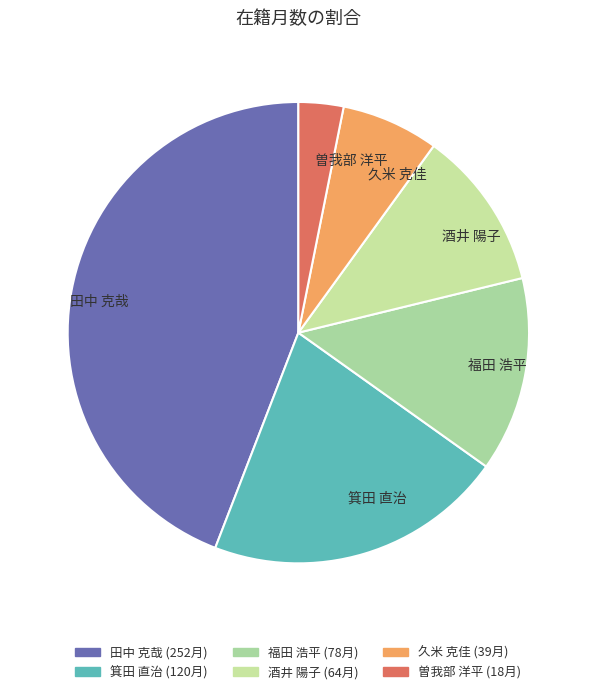

How many slices are in this pie chart?

6